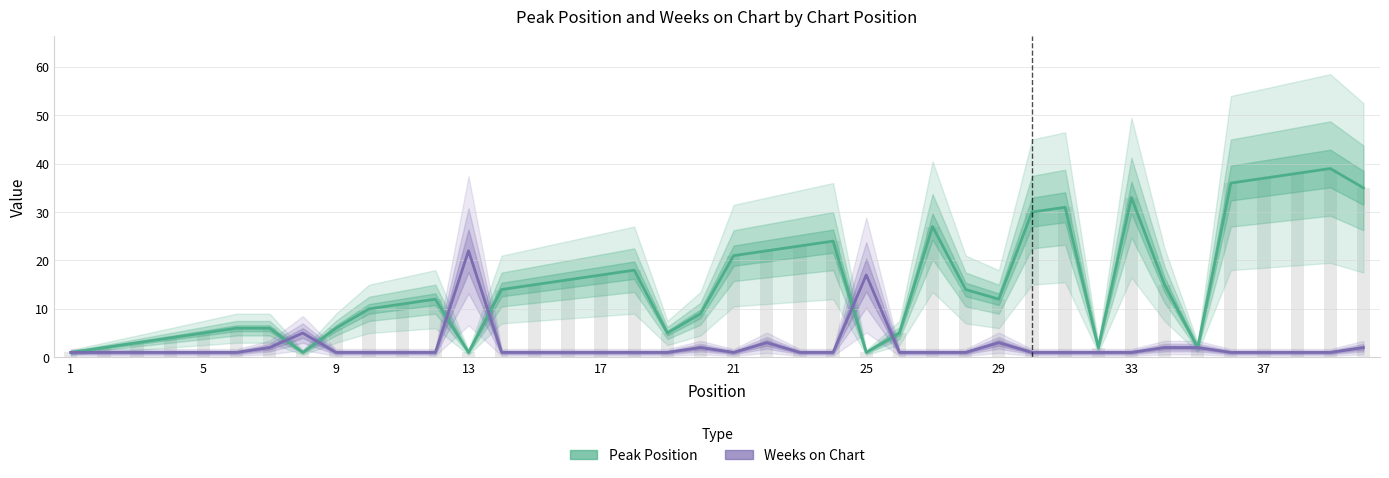

Reading left to right, list all the values displayed in this chart.

Peak Position: 1	2	3	4	5	6	6	1	6	10	11	12	1	14	15	16	17	18	5	9	21	22	23	24	1	5	27	14	12	30	31	2	33	15	2	36	37	38	39	35
Weeks on Chart: 1	1	1	1	1	1	2	5	1	1	1	1	22	1	1	1	1	1	1	2	1	3	1	1	17	1	1	1	3	1	1	1	1	2	2	1	1	1	1	2